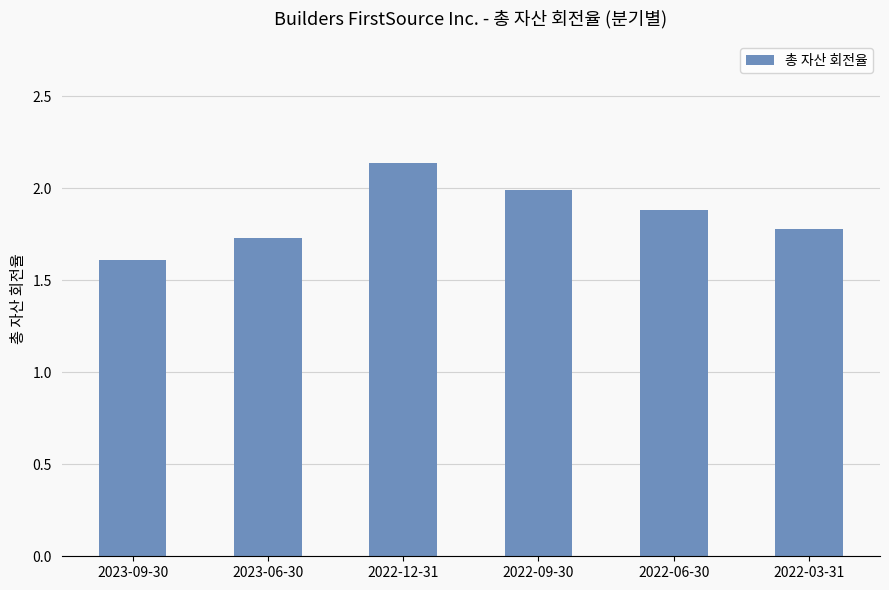

Rank the categories by value from highest to lowest.

2022-12-31, 2022-09-30, 2022-06-30, 2022-03-31, 2023-06-30, 2023-09-30